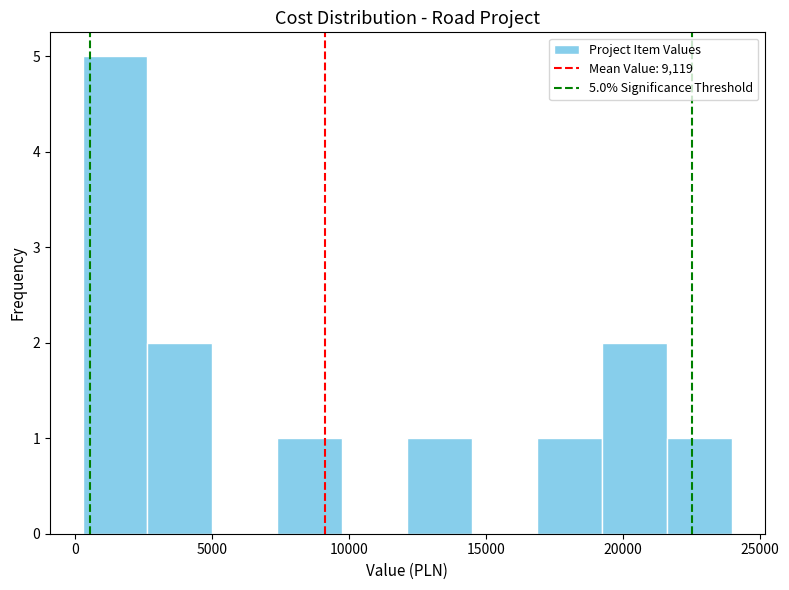

Over which range of the x-axis is the bar tallest?

500 to 2500